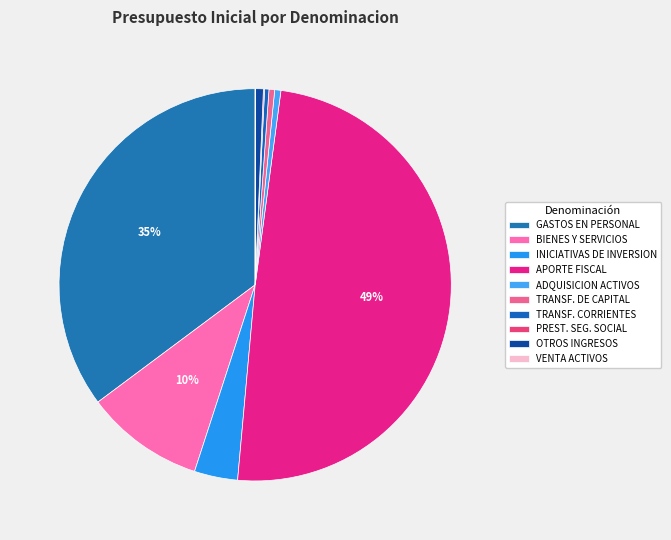

Is there a majority slice in this chart?

No